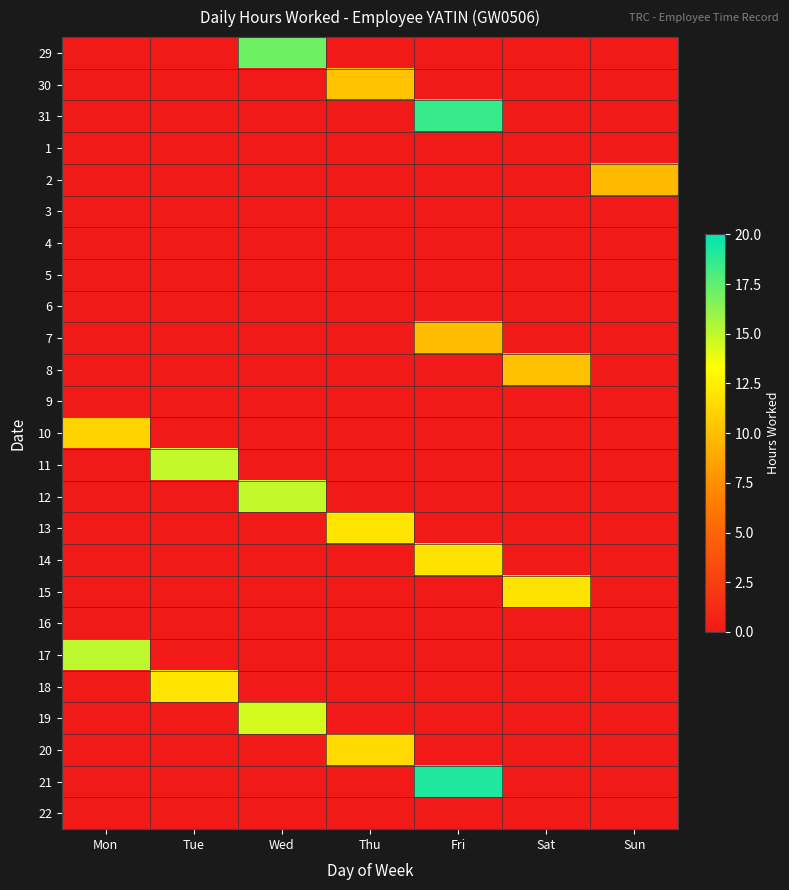

What is the total value across all series at Thu?

33.5